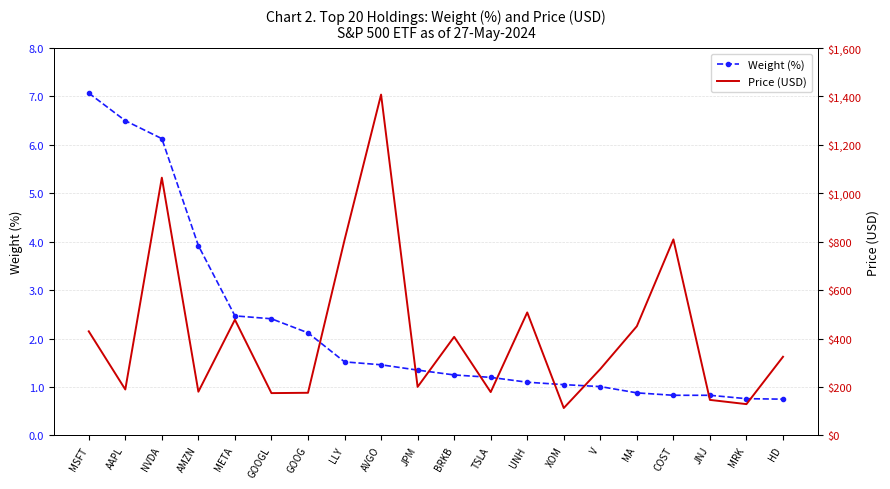

What is the maximum value shown in the chart?

1407.8